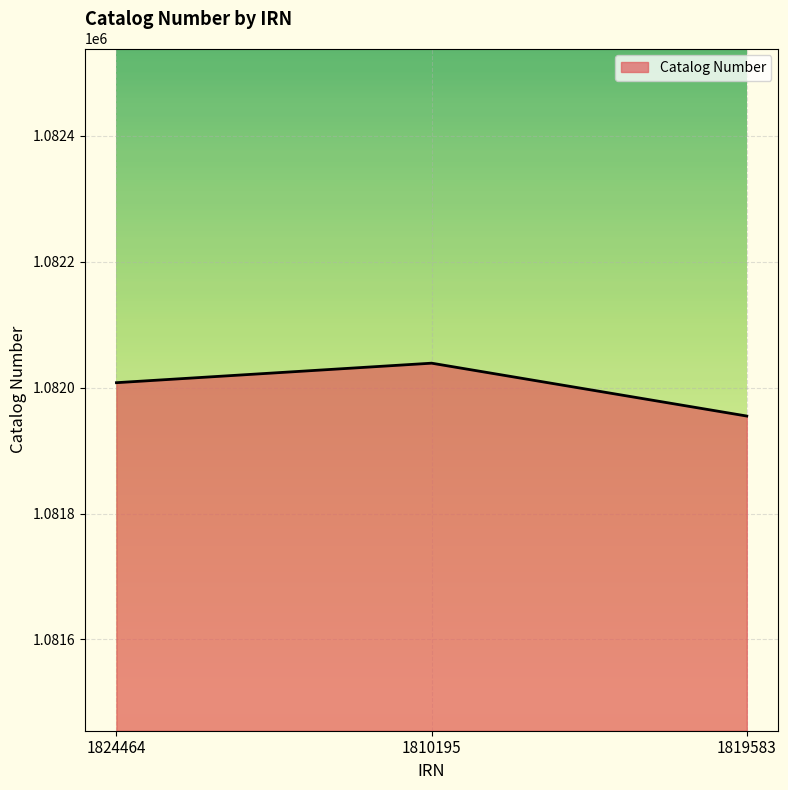

What is the sum of all values?

3246002